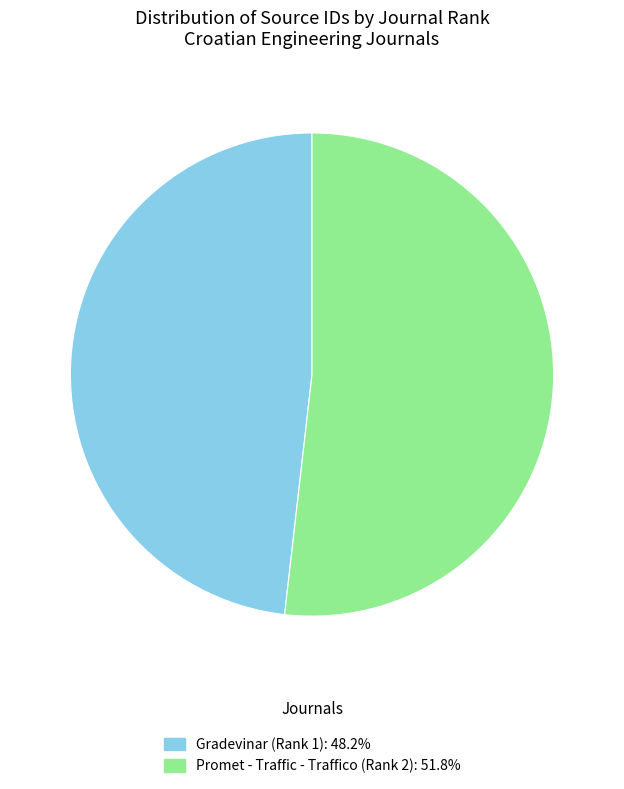

What is the majority slice?

Promet - Traffic - Traffico (Rank 2)